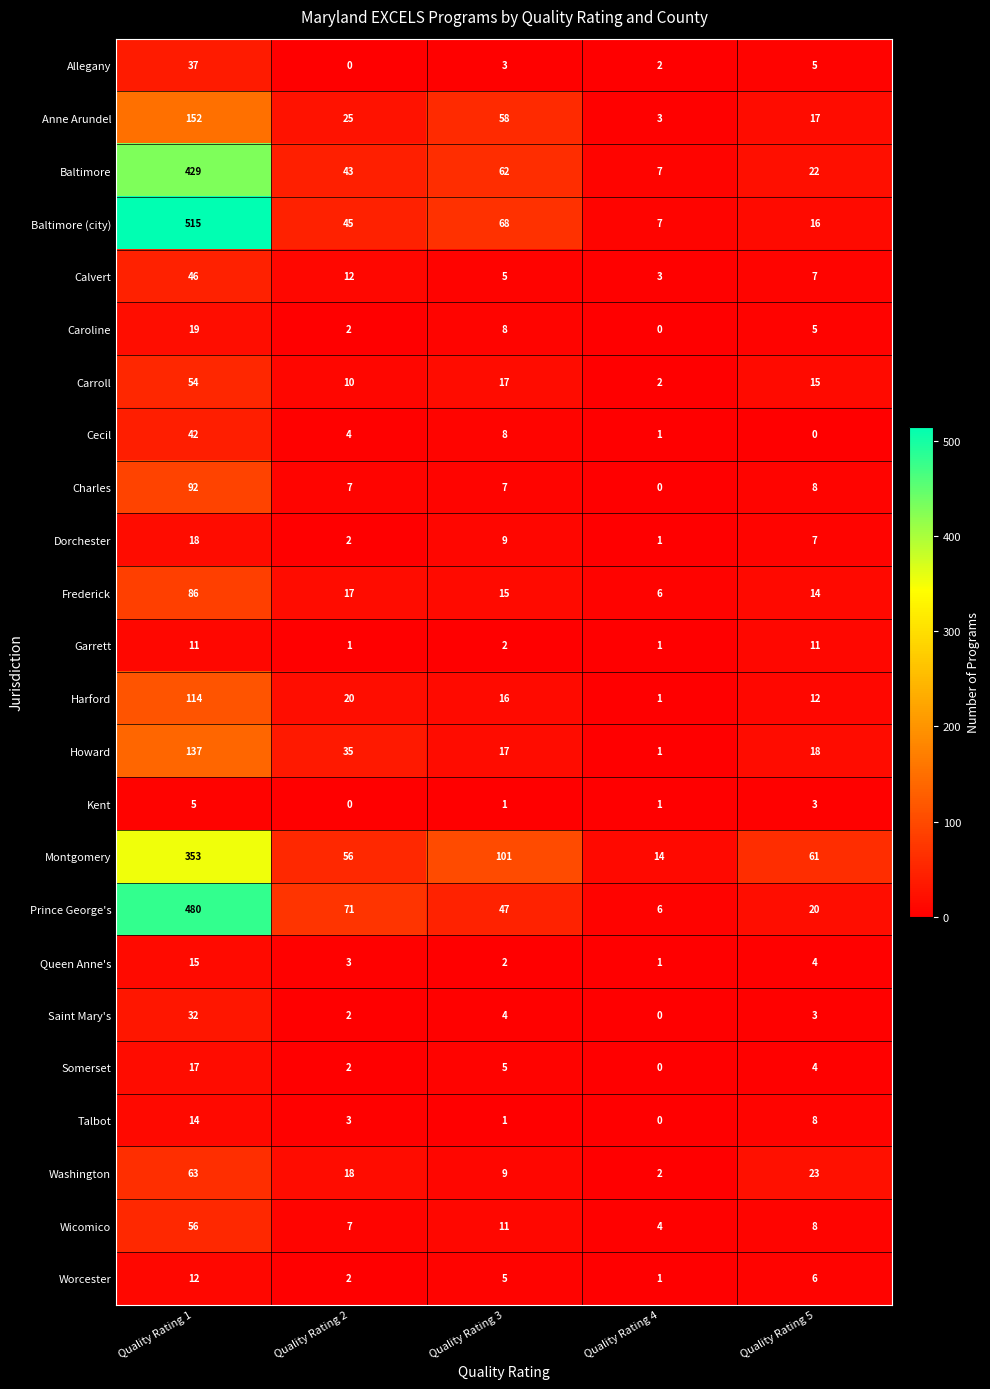

What is the difference between the highest and lowest values at Quality Rating 5?

61